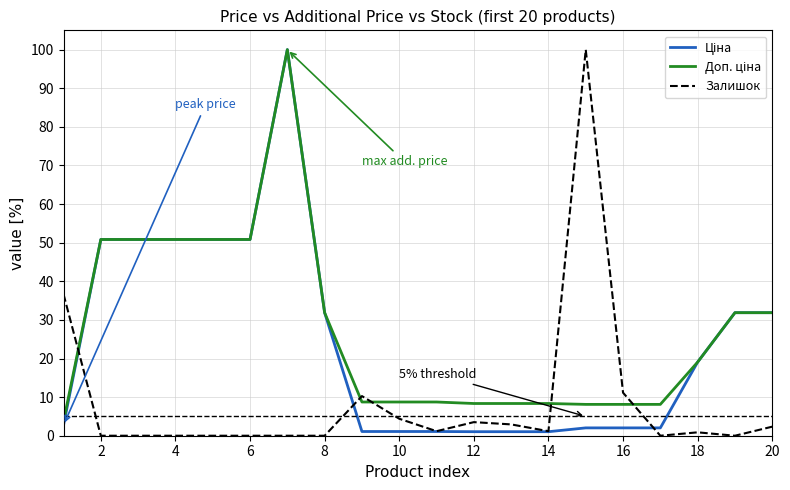

What is the greatest value displayed?

100.0